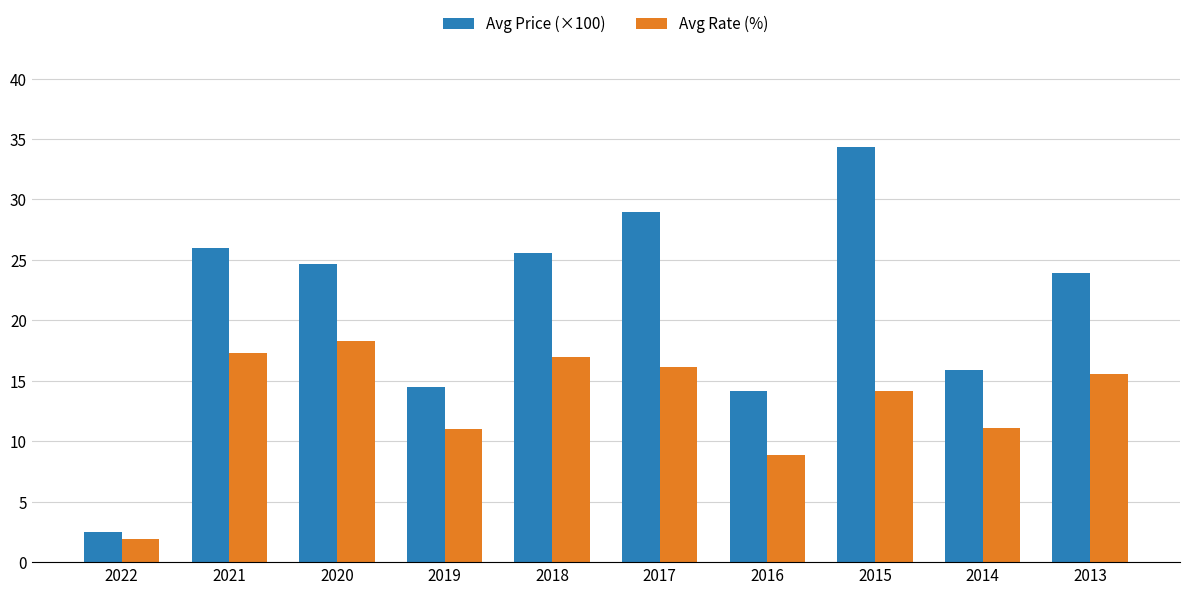

Count the number of categories in the chart.

10